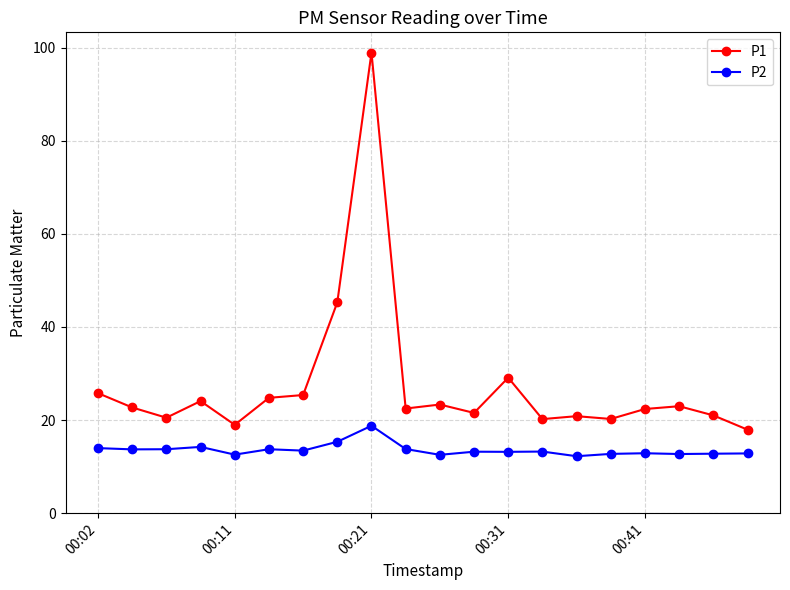

Rank the series by their maximum value, from highest to lowest.

P1, P2